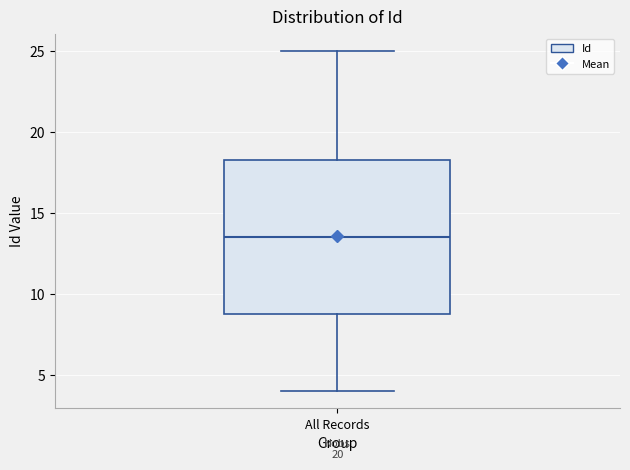

Transcribe this box plot: give where the median line is, the range the box spans, and where the two whiskers end, as read against the y-axis. The values are not printed on the chart, so give them approximately, as read against the axis.

median 13.5, box 9.0 to 18.5, whiskers 4.0 to 25.0